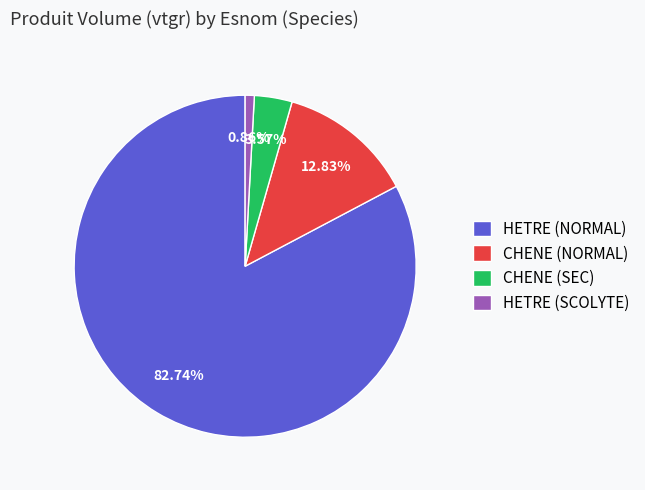

To the nearest percent, what is the average slice percentage?

25%